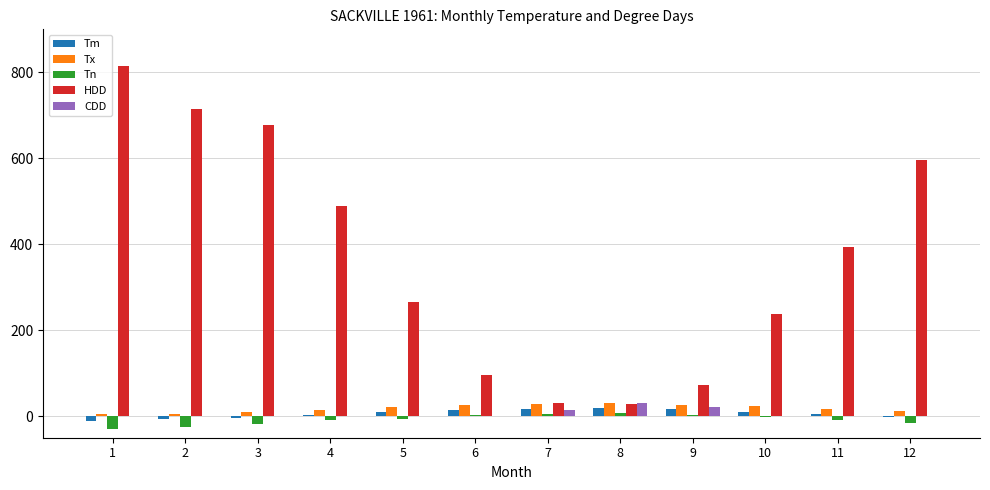

What is the maximum value shown in the chart?

815.5